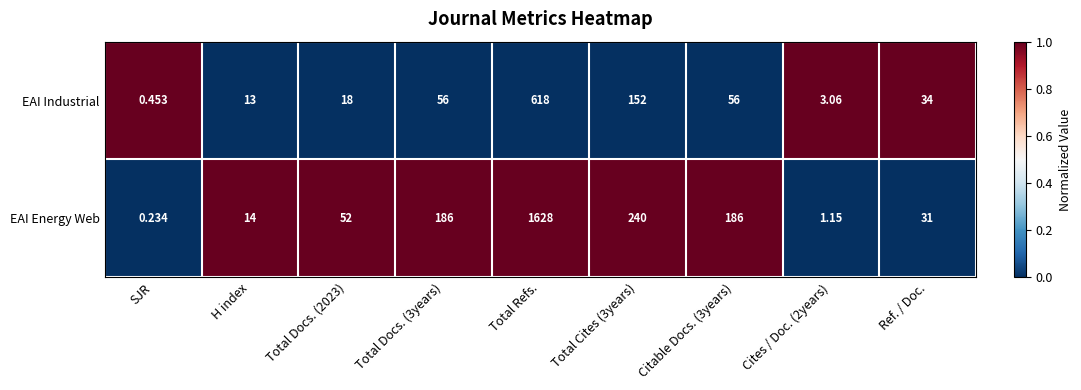

At which label does EAI Energy Web reach its peak?

Total Refs.